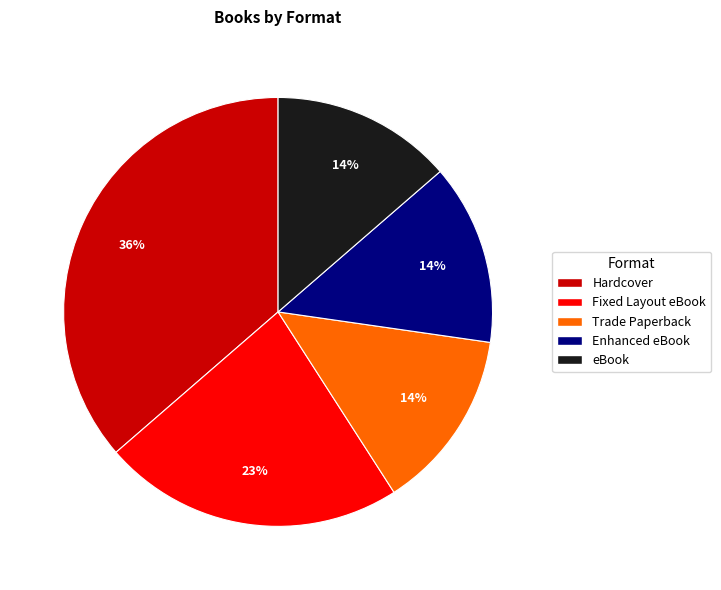

Is there any slice that represents more than half of the pie?

No